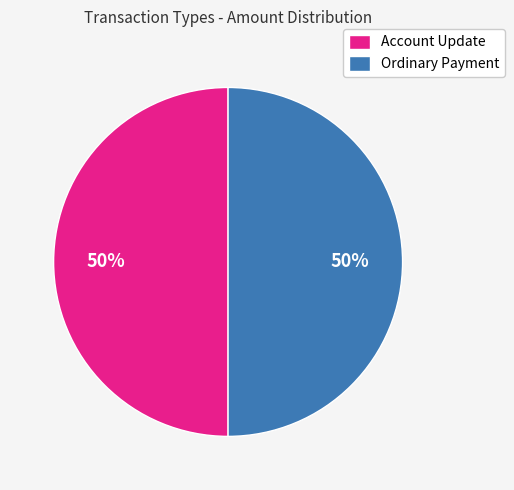

How many slices are in this pie chart?

2